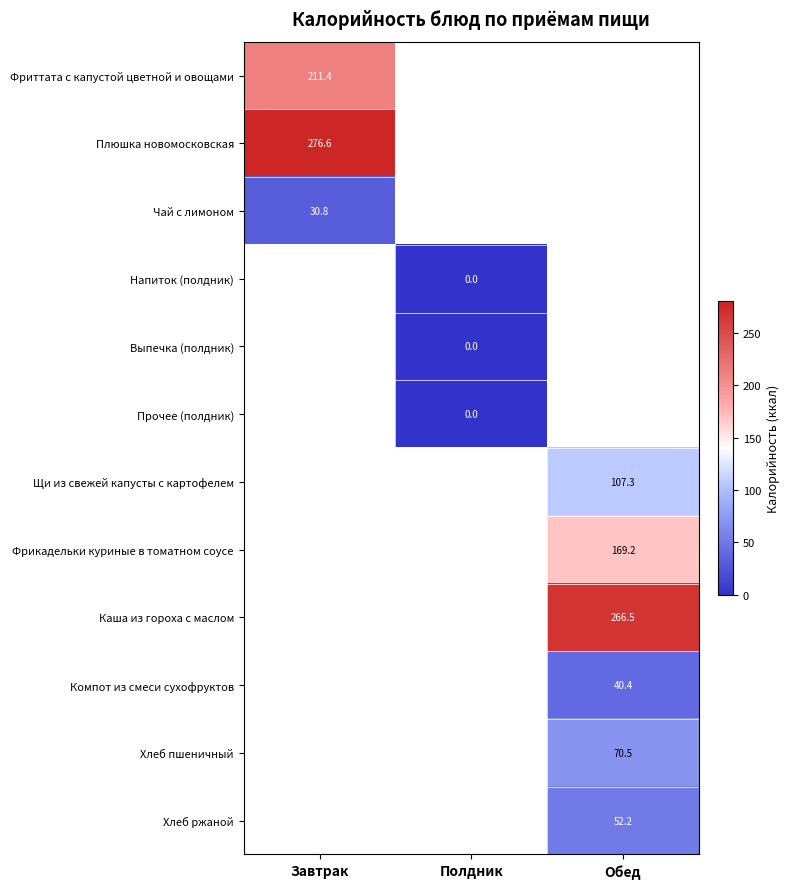

At which label does Напиток (полдник) reach its peak?

Завтрак